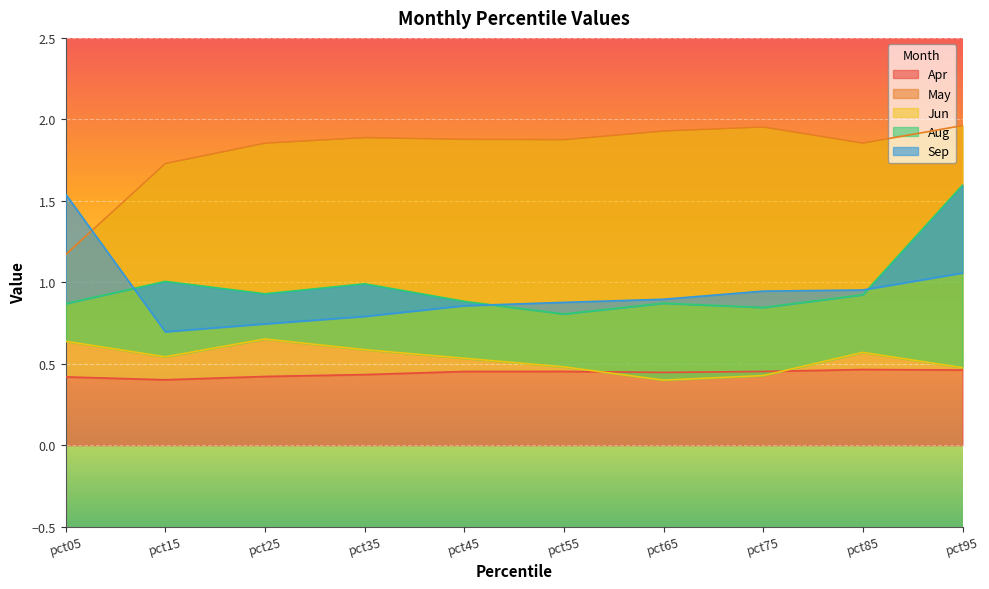

At which category does the chart reach its peak across all series?

pct95